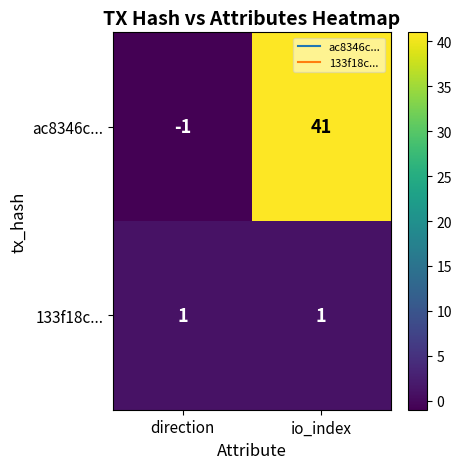

At which category is the sum across all series the highest?

io_index